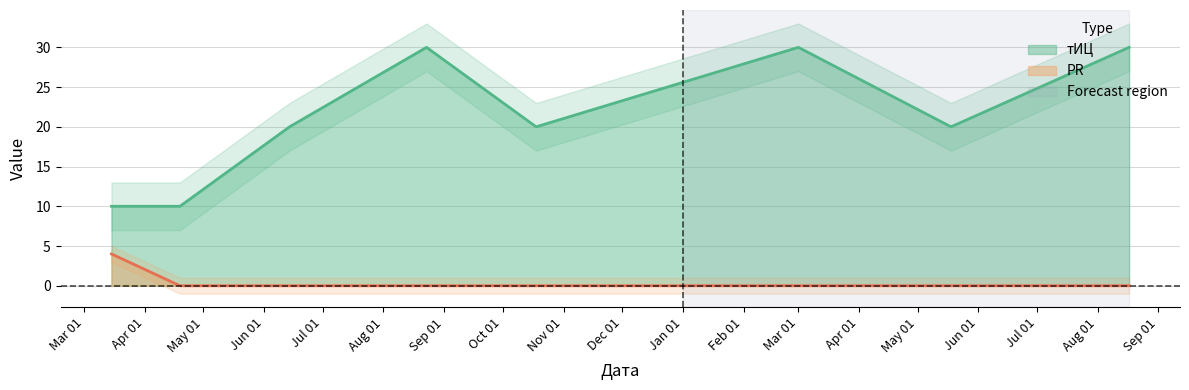

Where is PR nearest to the value 2?

2016-03-15